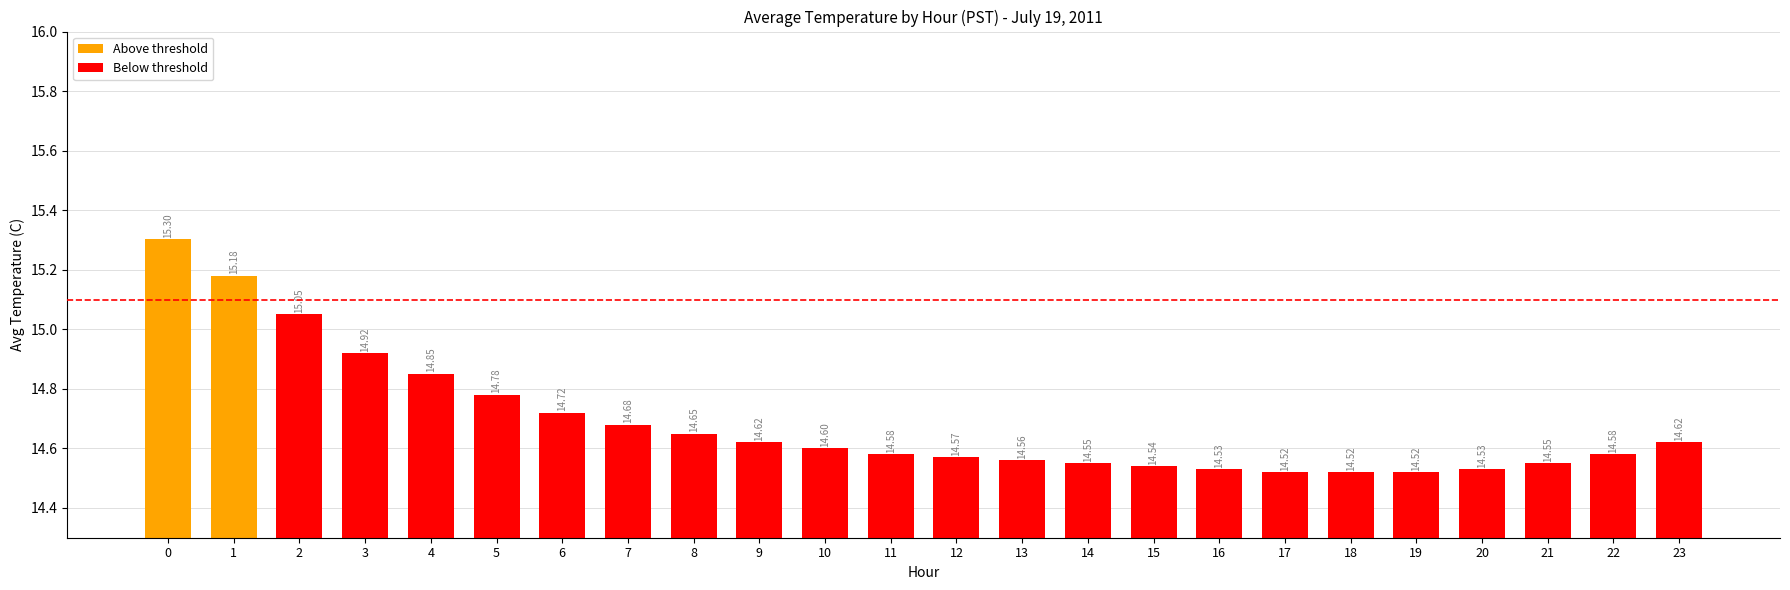

How many categories are shown in the chart?

24